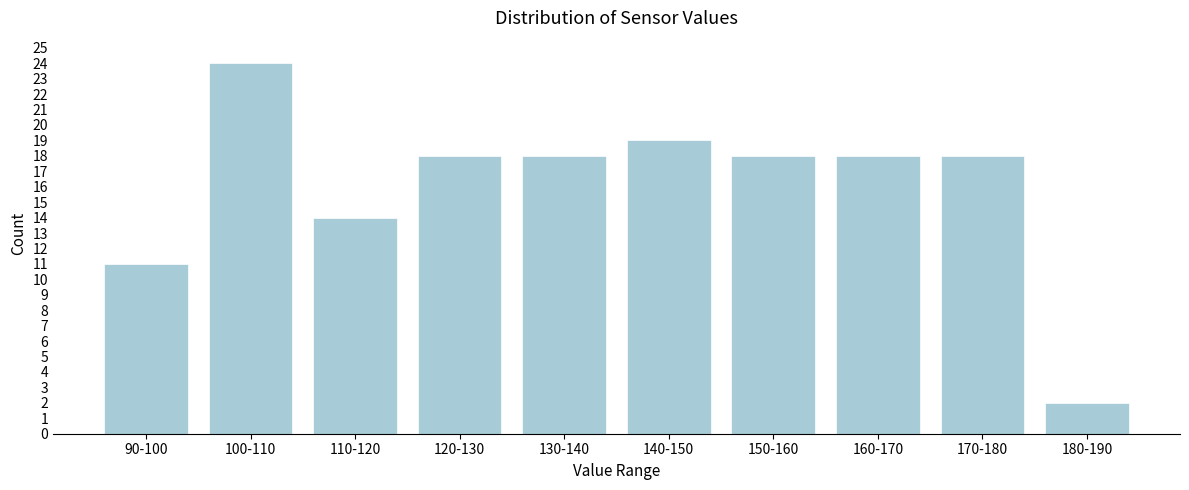

Reading left to right, list all the values displayed in this chart.

11	24	14	18	18	19	18	18	18	2